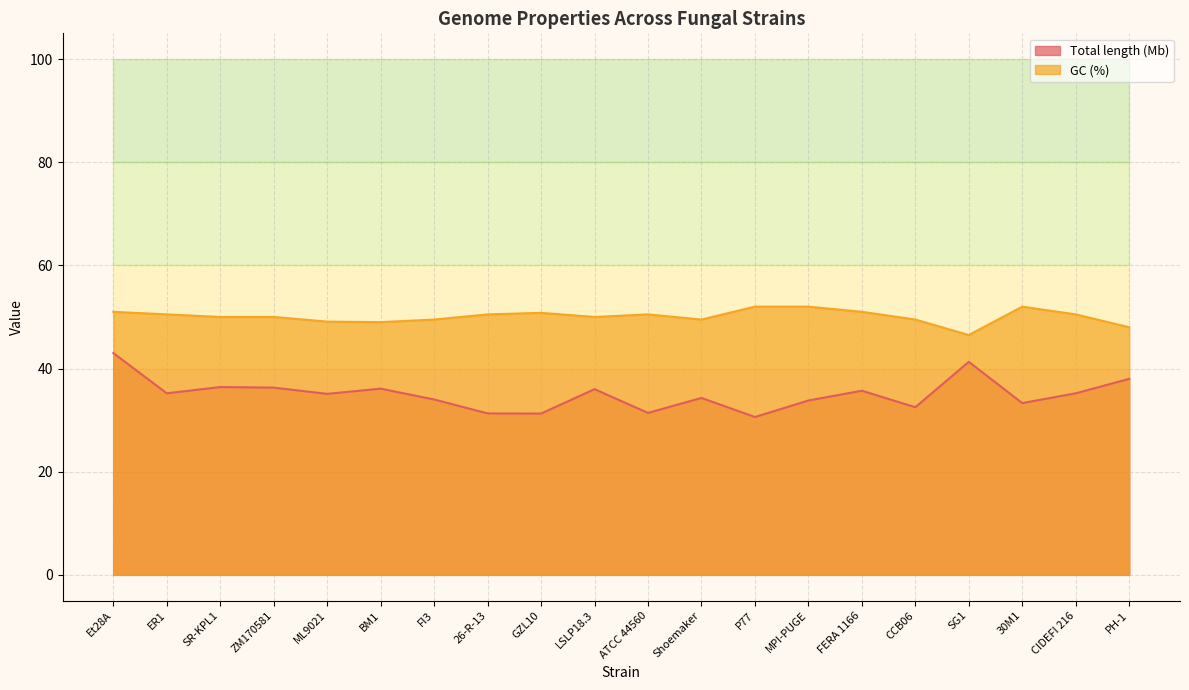

Does the chart have visible grid lines?

Yes